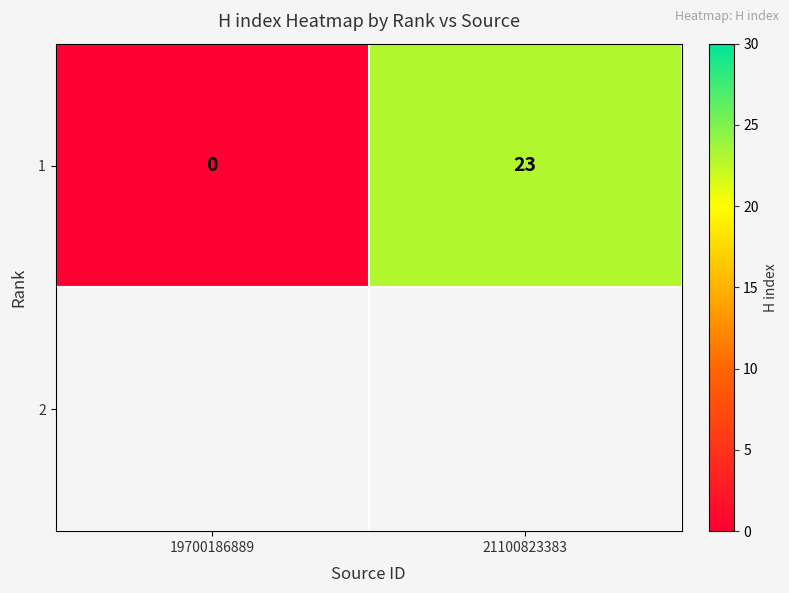

True or false: the data shows 0 at 19700186889.

True